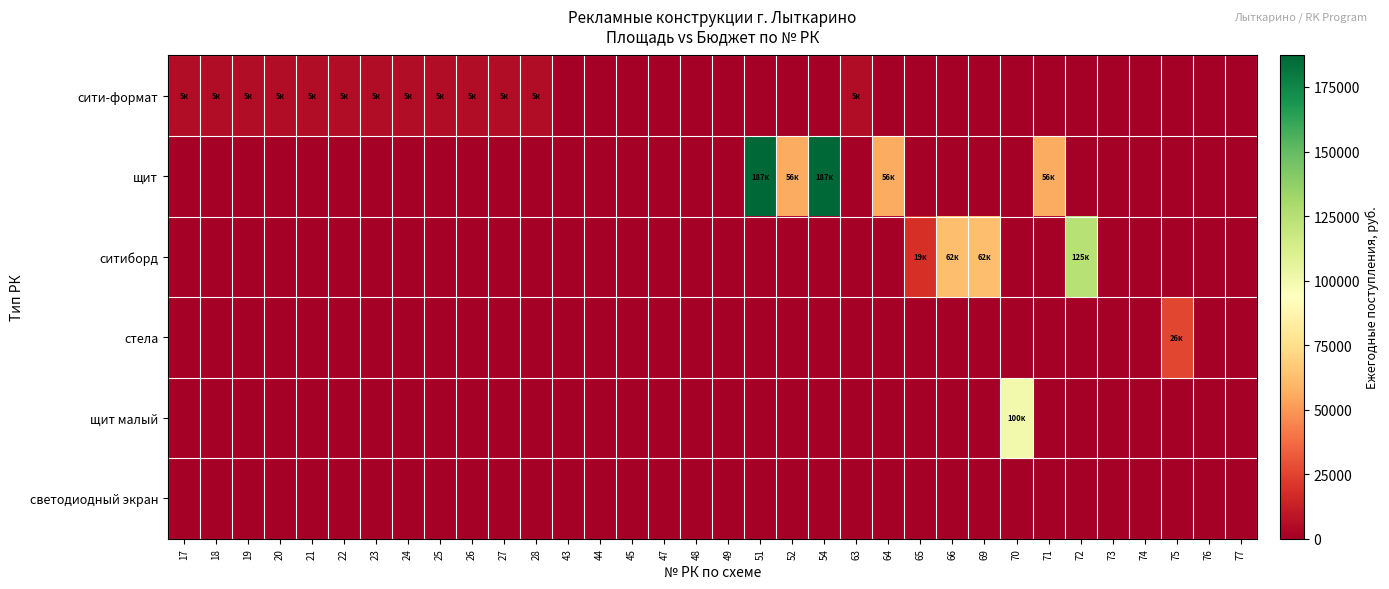

Reading left to right, transcribe all the data shown in this chart.

сити-формат: 17=5391.4	18=5391.4	19=5391.4	20=5391.4	21=5391.4	22=5391.4	23=5391.4	24=5391.4	25=5391.4	26=5391.4	27=5391.4	28=5391.4	43=0.0	44=0.0	45=0.0	47=0.0	48=0.0	49=0.0	51=0.0	52=0.0	54=0.0	63=5391.4	64=0.0	65=0.0	66=0.0	69=0.0	70=0.0	71=0.0	72=0.0	73=0.0	74=0.0	75=0.0	76=0.0	77=0.0
щит: 17=0.0	18=0.0	19=0.0	20=0.0	21=0.0	22=0.0	23=0.0	24=0.0	25=0.0	26=0.0	27=0.0	28=0.0	43=0.0	44=0.0	45=0.0	47=0.0	48=0.0	49=0.0	51=187200.0	52=56160.0	54=187200.0	63=0.0	64=56160.0	65=0.0	66=0.0	69=0.0	70=0.0	71=56160.0	72=0.0	73=0.0	74=0.0	75=0.0	76=0.0	77=0.0
ситиборд: 17=0.0	18=0.0	19=0.0	20=0.0	21=0.0	22=0.0	23=0.0	24=0.0	25=0.0	26=0.0	27=0.0	28=0.0	43=0.0	44=0.0	45=0.0	47=0.0	48=0.0	49=0.0	51=0.0	52=0.0	54=0.0	63=0.0	64=0.0	65=18701.3	66=62337.6	69=62337.6	70=0.0	71=0.0	72=124675.2	73=0.0	74=0.0	75=0.0	76=0.0	77=0.0
стела: 17=0.0	18=0.0	19=0.0	20=0.0	21=0.0	22=0.0	23=0.0	24=0.0	25=0.0	26=0.0	27=0.0	28=0.0	43=0.0	44=0.0	45=0.0	47=0.0	48=0.0	49=0.0	51=0.0	52=0.0	54=0.0	63=0.0	64=0.0	65=0.0	66=0.0	69=0.0	70=0.0	71=0.0	72=0.0	73=0.0	74=0.0	75=26208.0	76=0.0	77=0.0
щит малый: 17=0.0	18=0.0	19=0.0	20=0.0	21=0.0	22=0.0	23=0.0	24=0.0	25=0.0	26=0.0	27=0.0	28=0.0	43=0.0	44=0.0	45=0.0	47=0.0	48=0.0	49=0.0	51=0.0	52=0.0	54=0.0	63=0.0	64=0.0	65=0.0	66=0.0	69=0.0	70=99840.0	71=0.0	72=0.0	73=0.0	74=0.0	75=0.0	76=0.0	77=0.0
светодиодный экран: 17=0.0	18=0.0	19=0.0	20=0.0	21=0.0	22=0.0	23=0.0	24=0.0	25=0.0	26=0.0	27=0.0	28=0.0	43=0.0	44=0.0	45=0.0	47=0.0	48=0.0	49=0.0	51=0.0	52=0.0	54=0.0	63=0.0	64=0.0	65=0.0	66=0.0	69=0.0	70=0.0	71=0.0	72=0.0	73=0.0	74=0.0	75=0.0	76=0.0	77=0.0